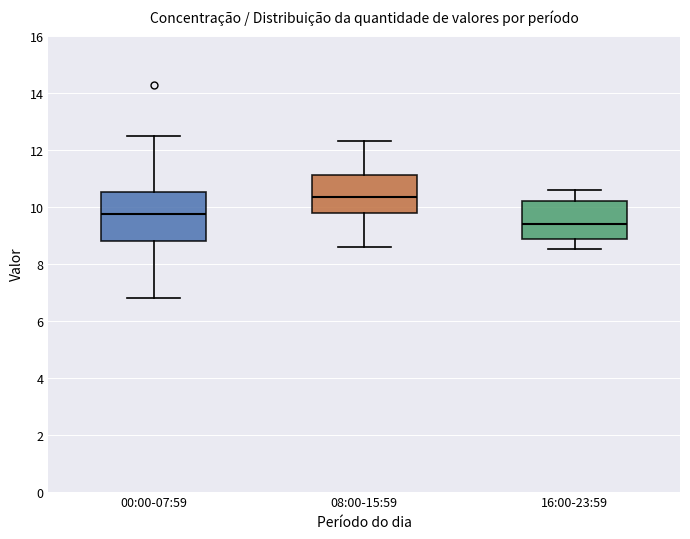

Where does the upper whisker of the box for 08:00-15:59 end on the y-axis? The values are not printed on the chart, so give them approximately, as read against the axis.

12.4